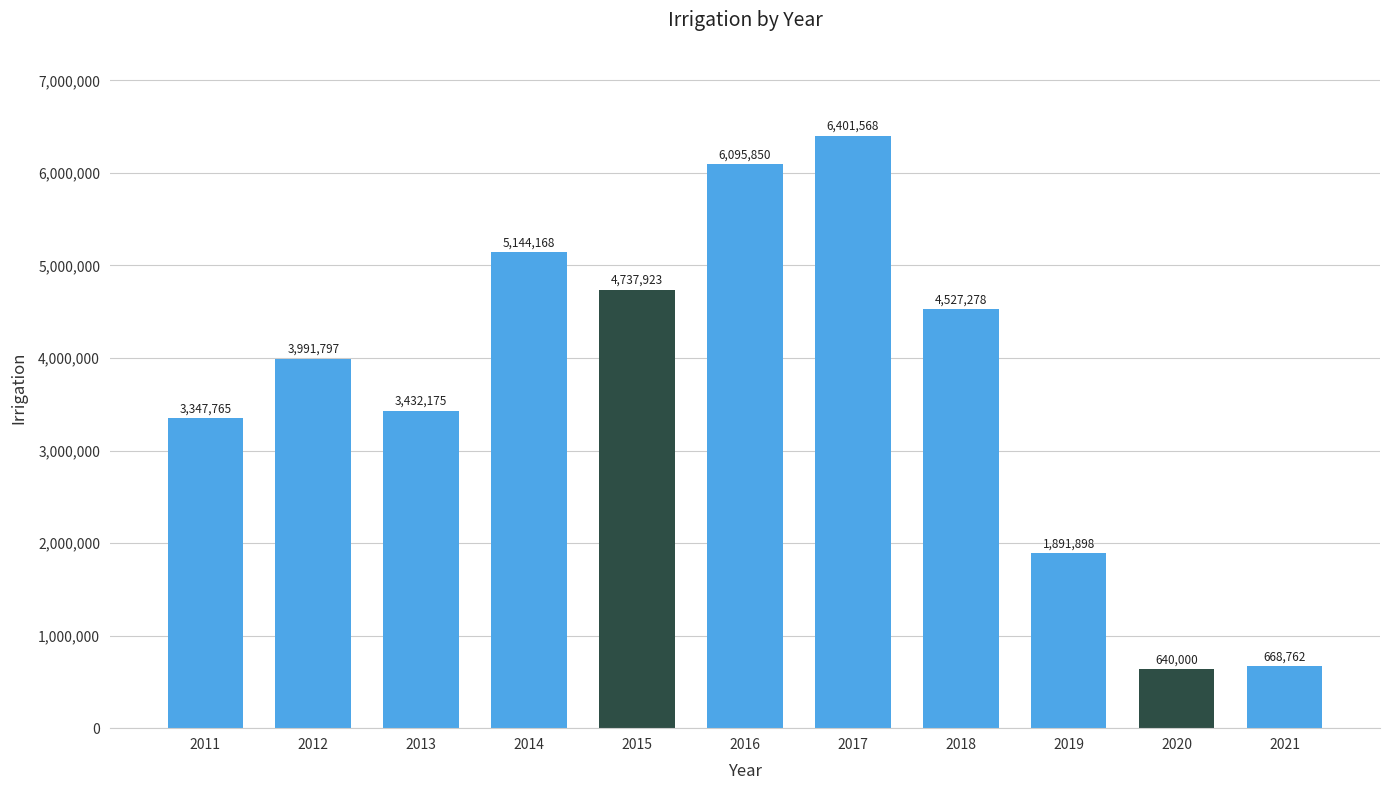

True or false: the data shows 1051155 at 2013.

False